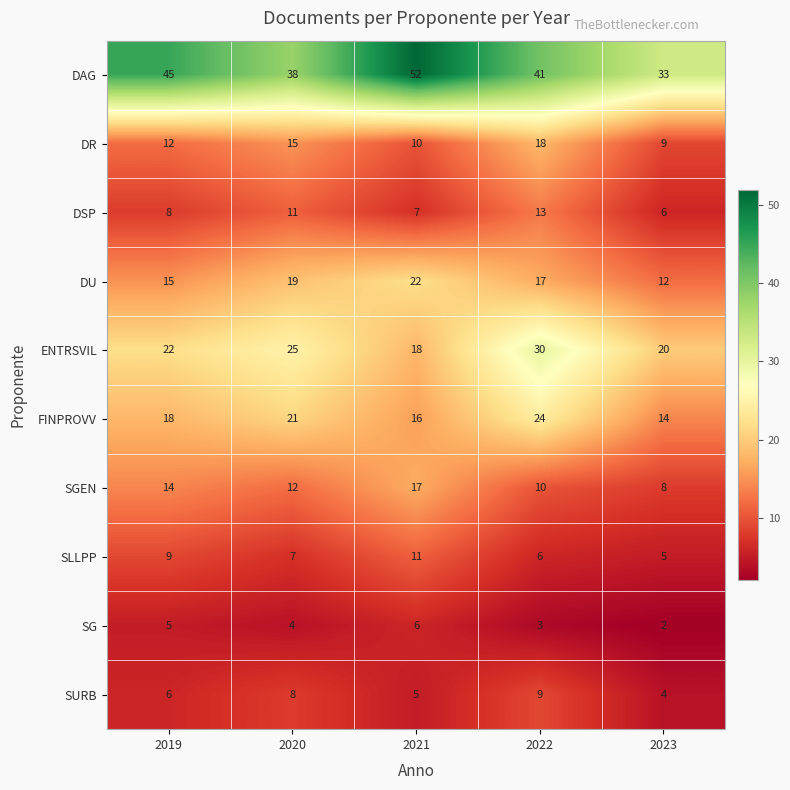

The SURB series shows 5 at 2021. True or false?

True